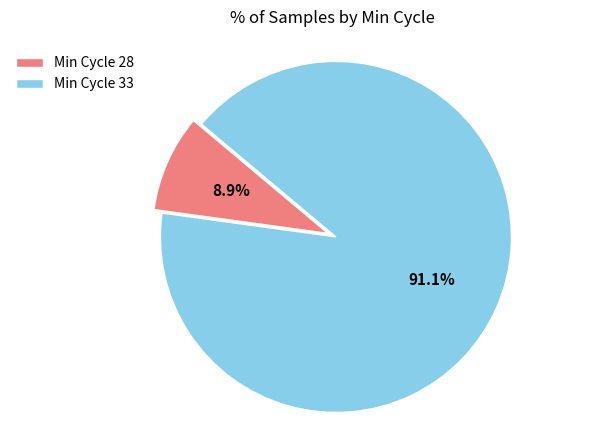

What is the ratio of the value at Min Cycle 33 to the value at Min Cycle 28?

10.2